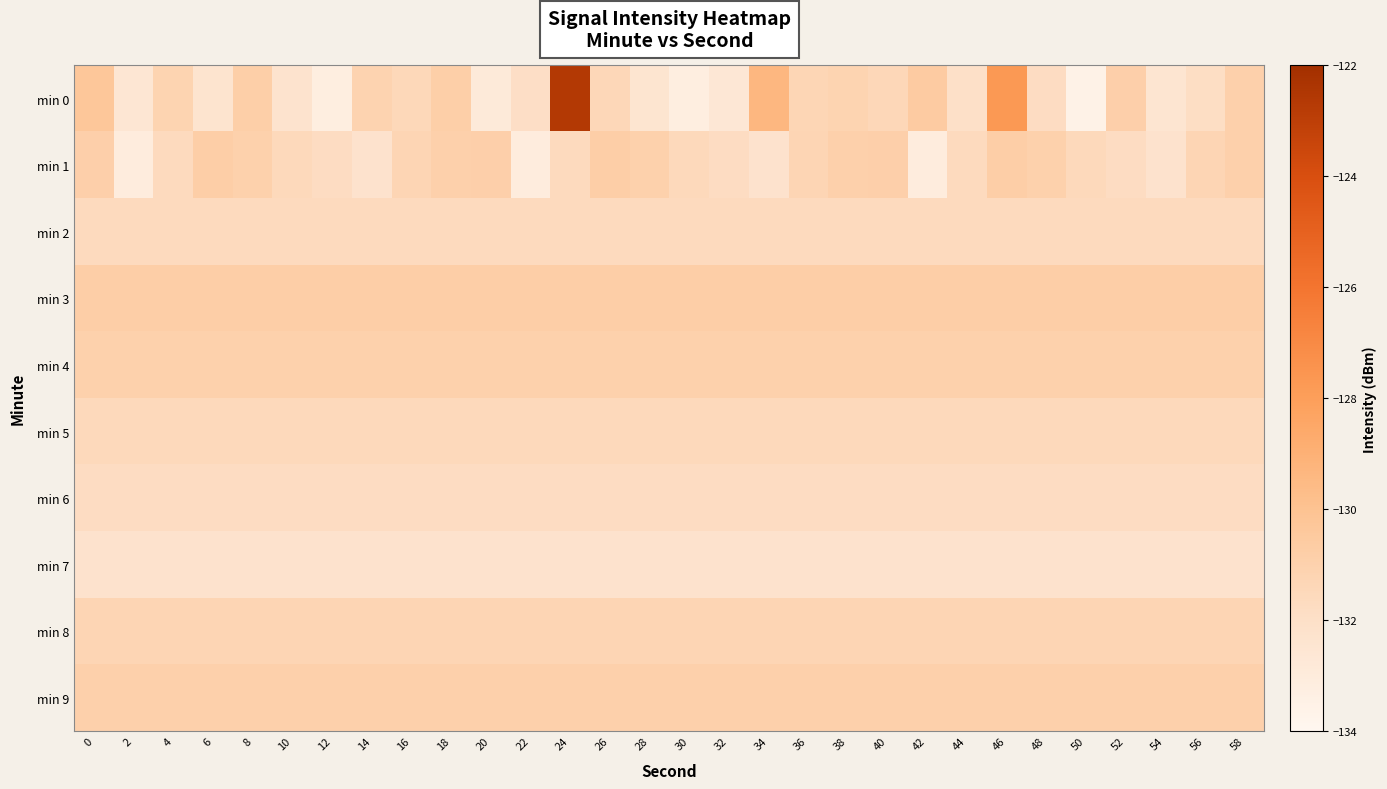

Which has a higher value, 2 or 42?

42